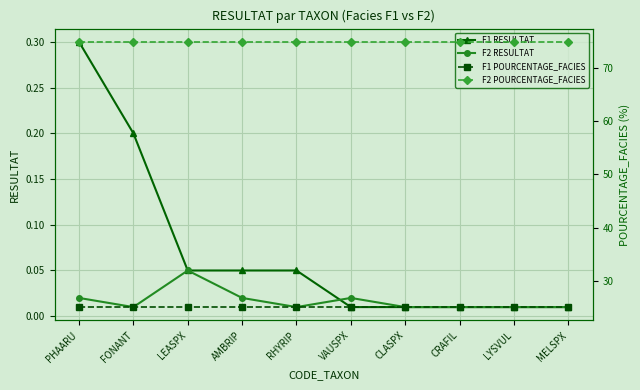

How many distinct data groups are displayed?

4